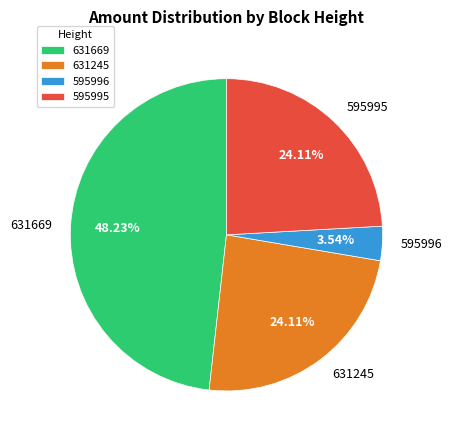

To the nearest percent, what is the difference between the largest and smallest slice percentages?

45%